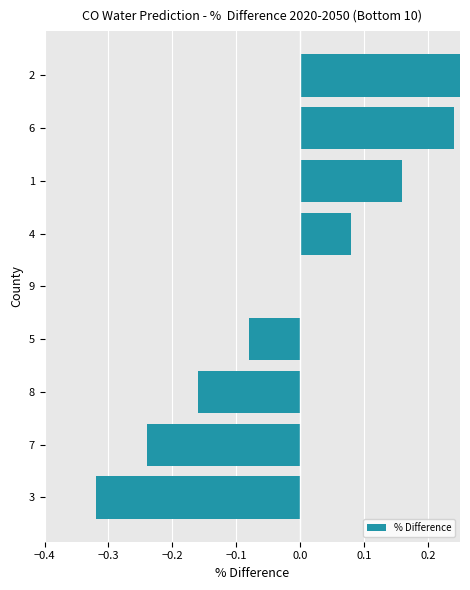

Between 4 and 1, which is larger?

1